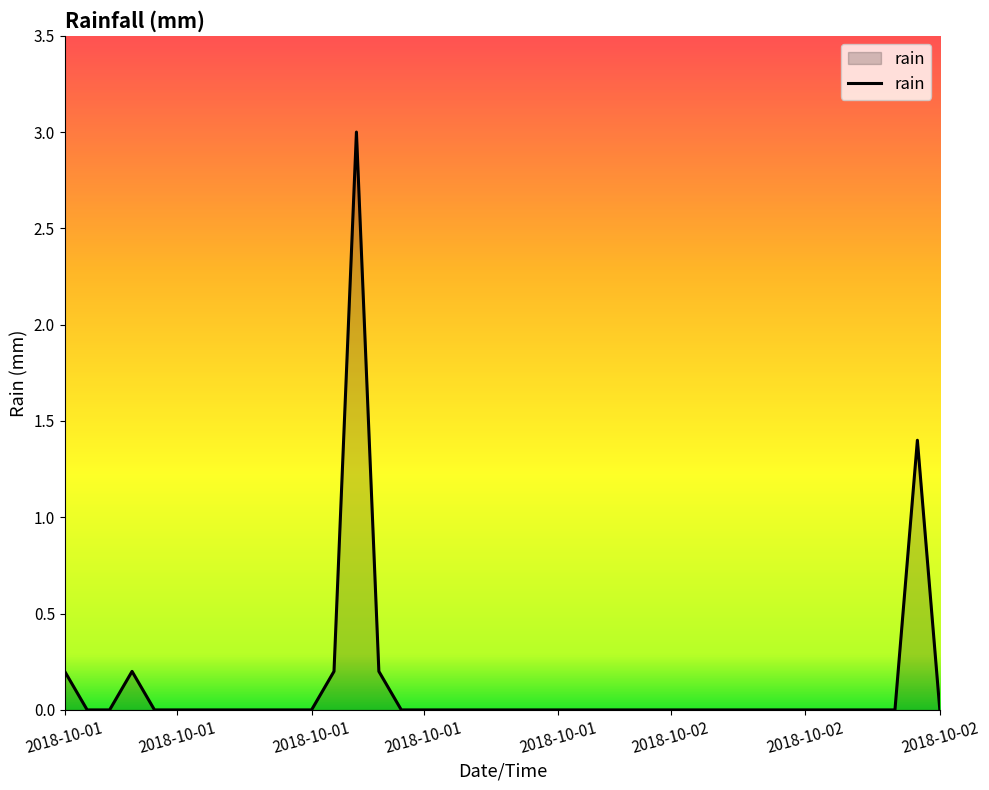

How many lines are shown in the chart?

1